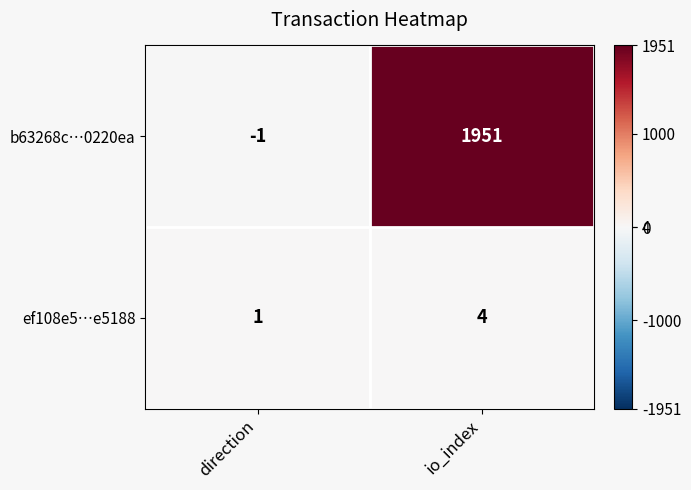

Reading left to right, extract all data points from this chart.

b63268c…0220ea: direction=-1	io_index=1951
ef108e5…e5188: direction=1	io_index=4